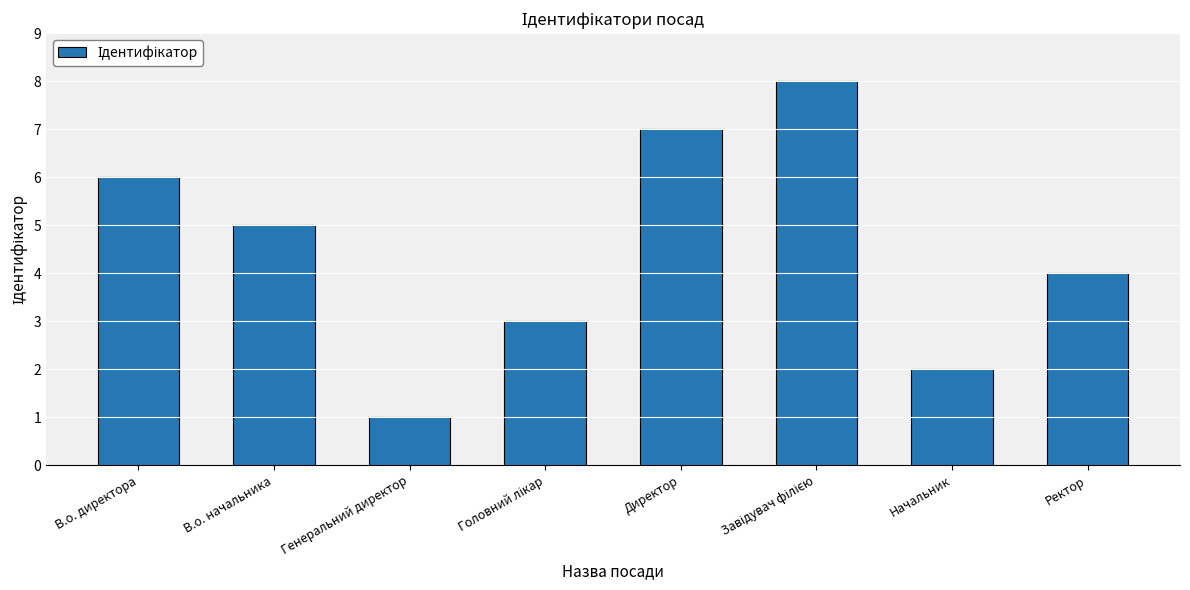

Reading left to right, transcribe all the data shown in this chart.

6	5	1	3	7	8	2	4